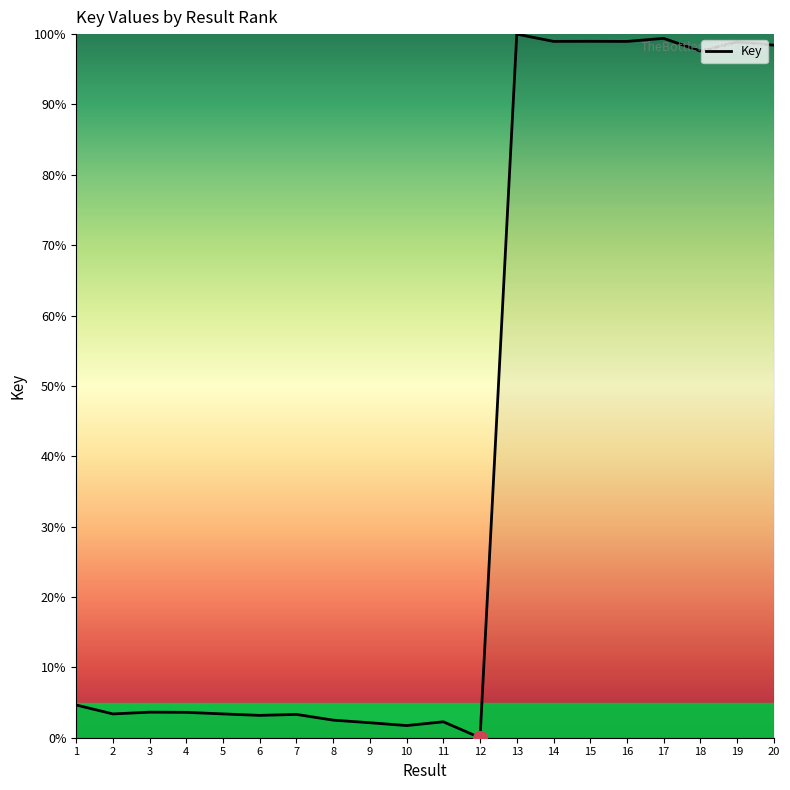

What value does the data have at 20?

98.4